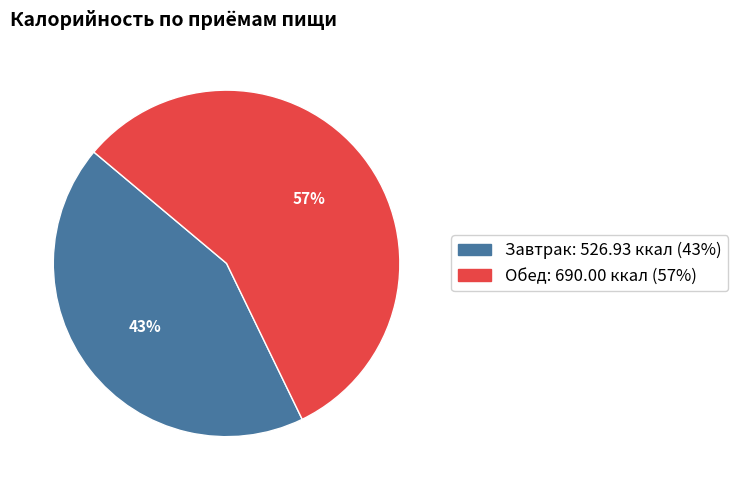

Is it true that Завтрак is 49% of the pie?

False